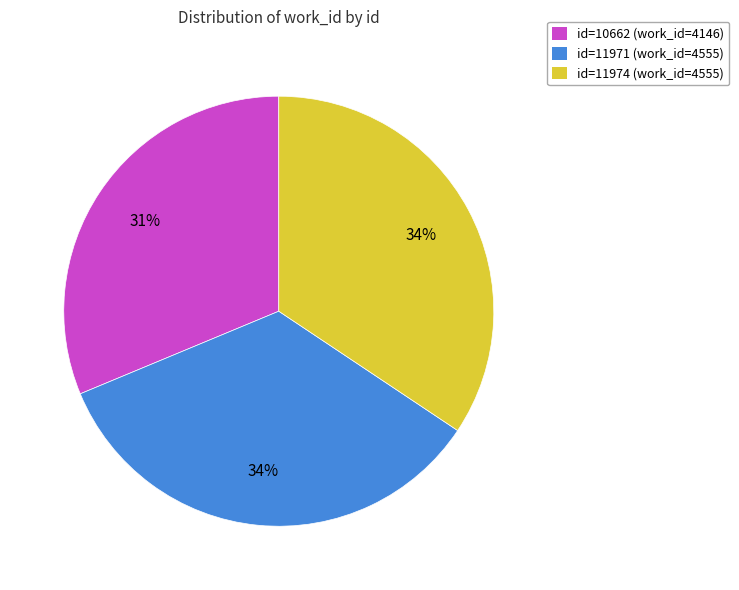

The id=11974 (work_id=4555) slice represents 34% of the pie. True or false?

True